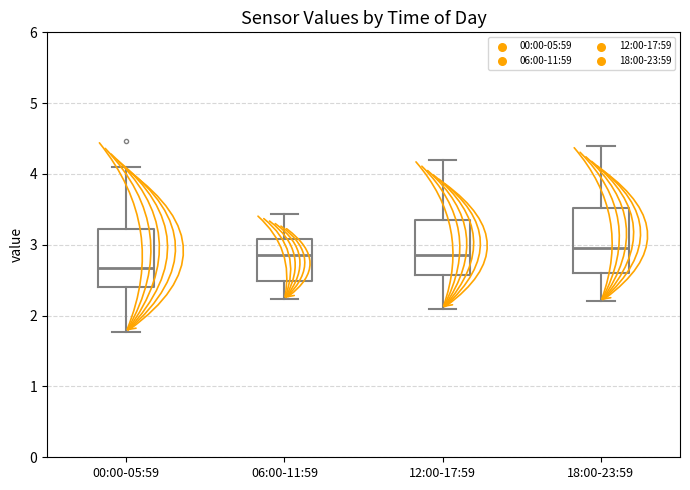

Which box's median line is the highest?

18:00-23:59